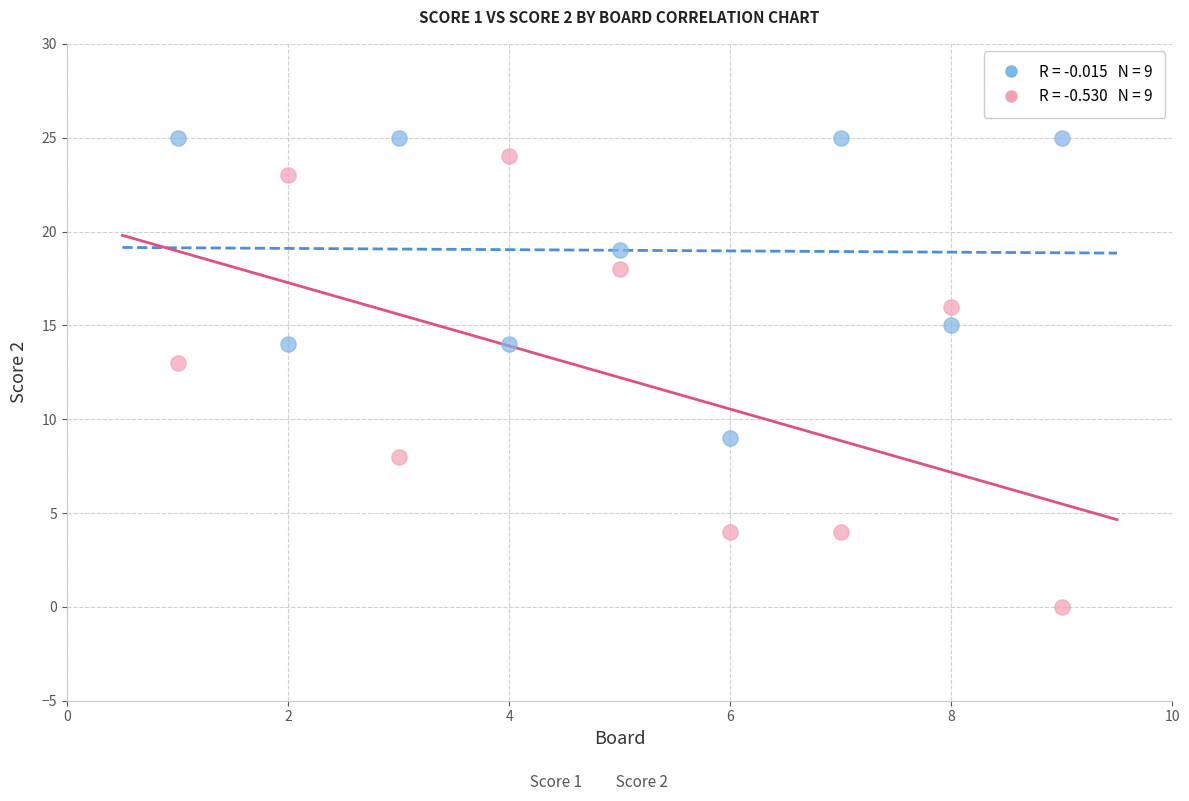

Across all series, what Y value is closest to 12?

13